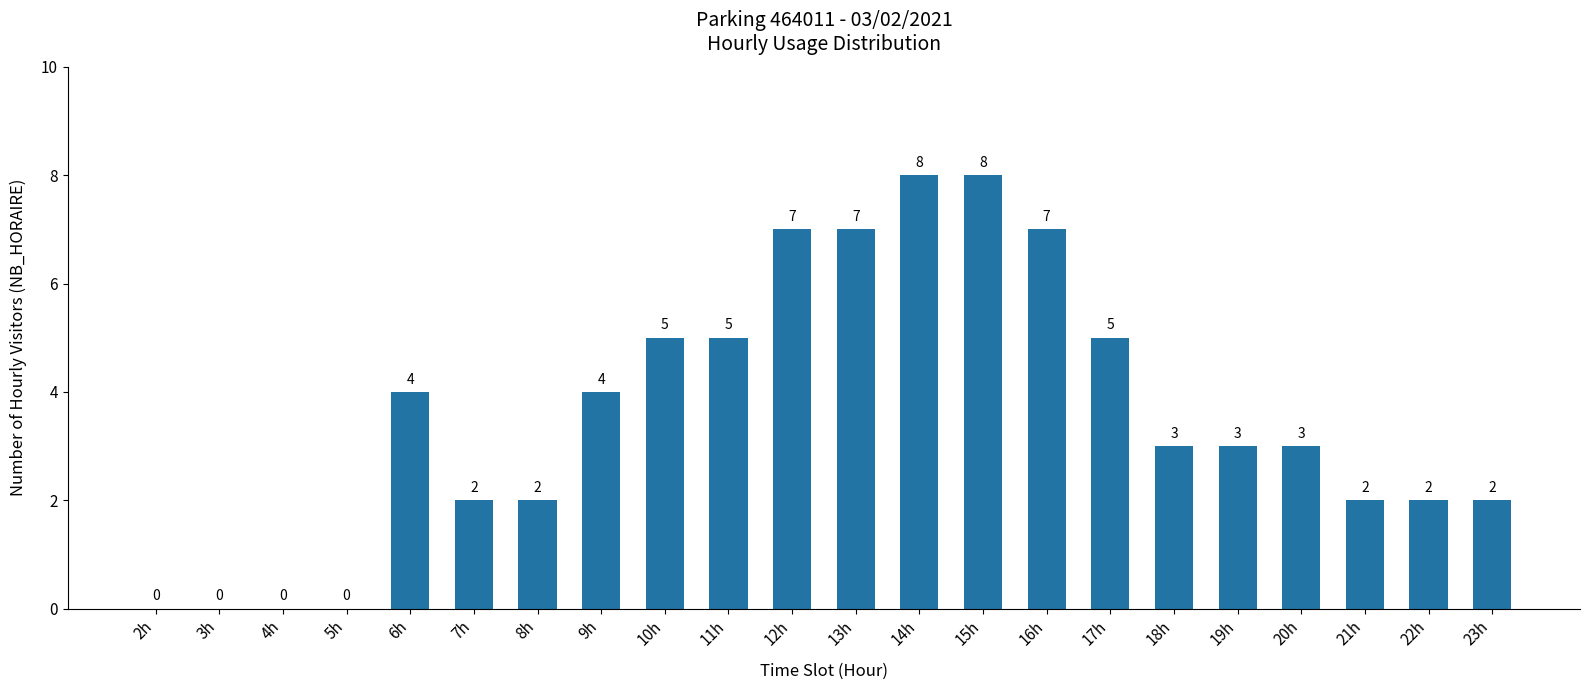

What is the sum of all values?

79